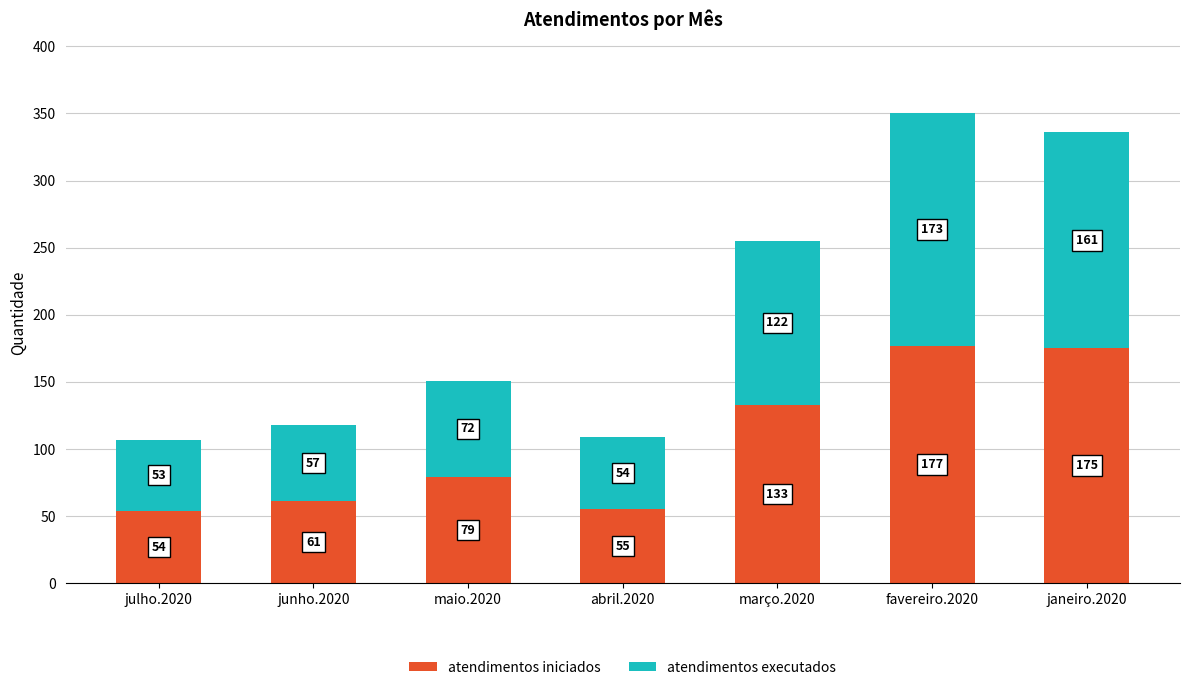

What is the minimum value for atendimentos iniciados?

54